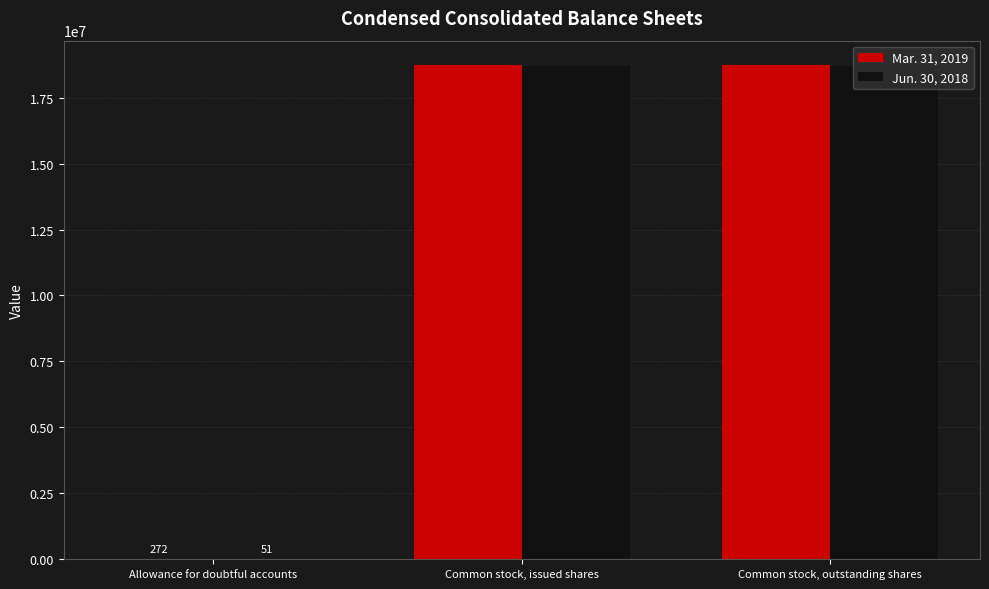

What is the total value across all series at Common stock, issued shares?

37406332